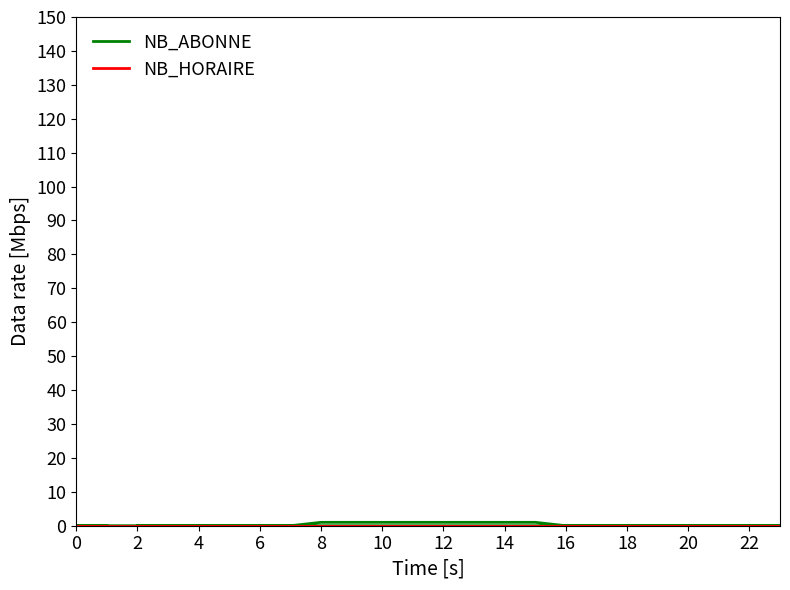

Is it true that NB_ABONNE equals 0 at 14?

False